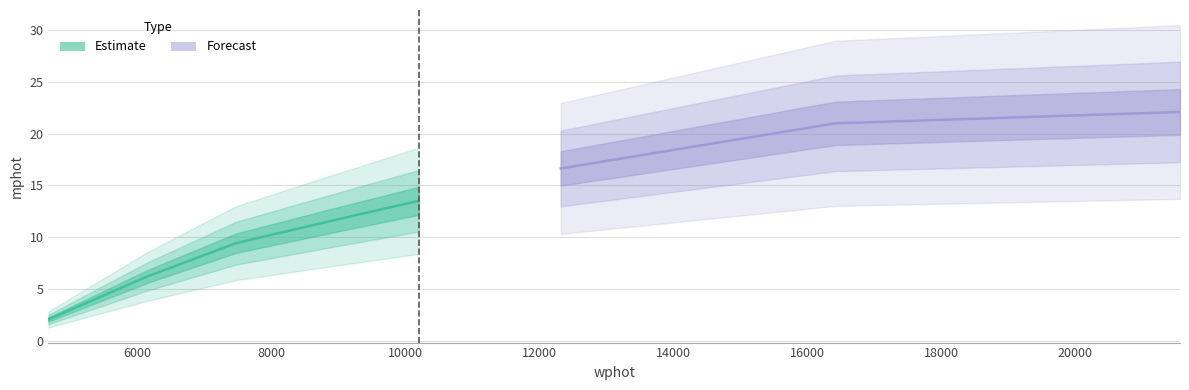

What is the difference between the values at 6155.6860511675995 and 12319.841459685966?

10.4